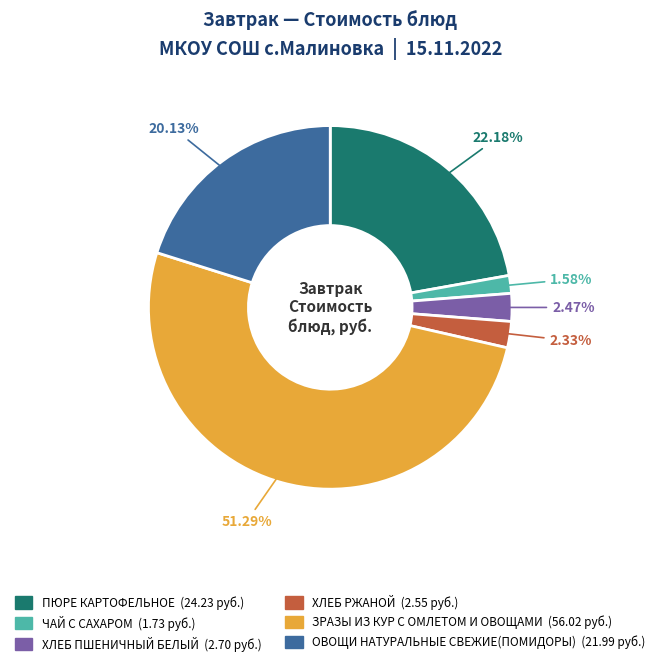

The ЧАЙ С САХАРОМ slice represents 14% of the pie. True or false?

False